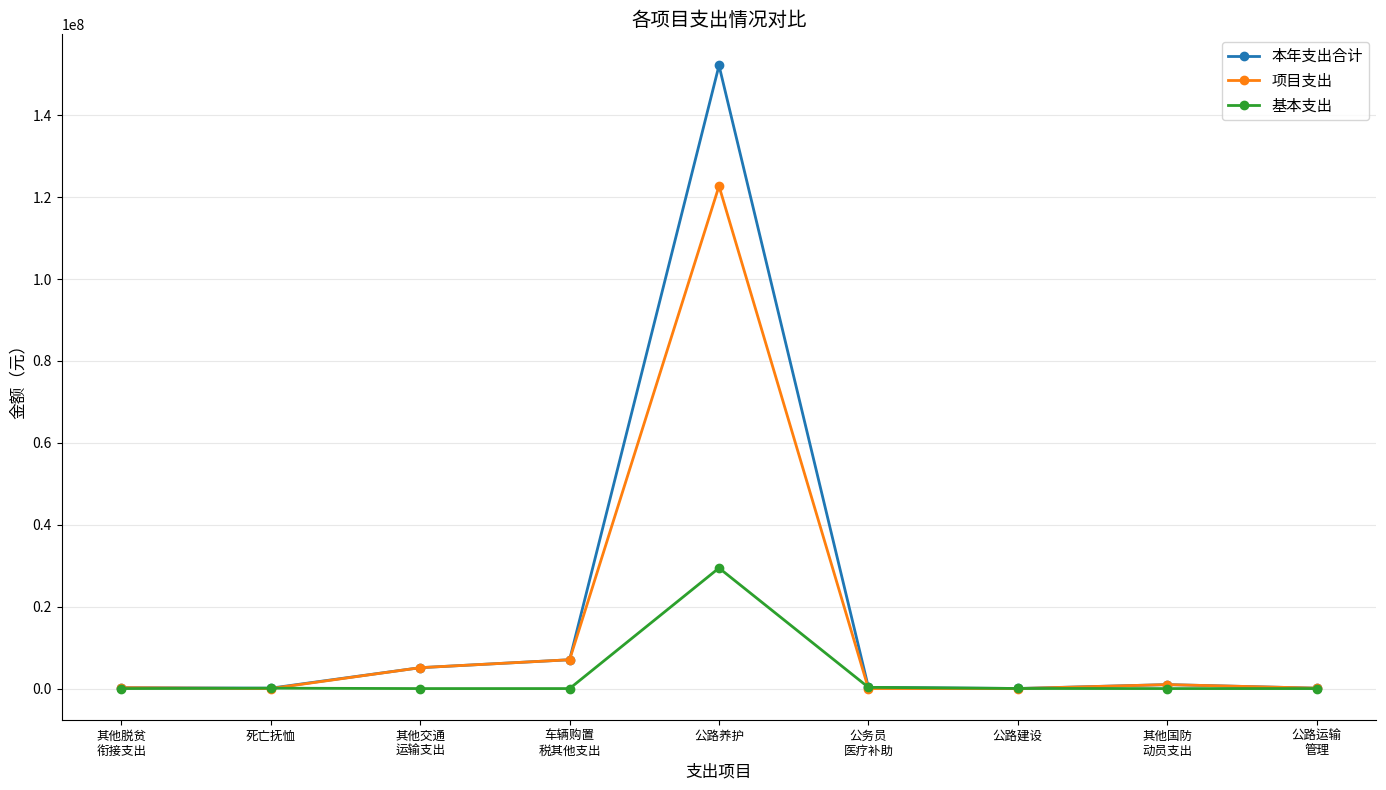

What are all the series names shown in the legend?

本年支出合计, 项目支出, 基本支出